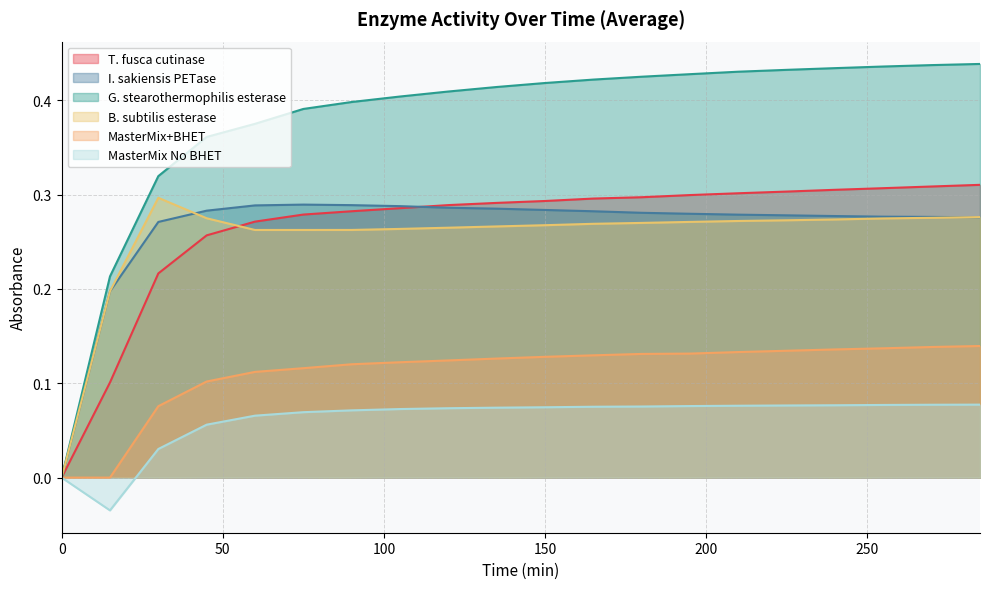

Reading right to left, what are all the values shown in this chart?

T. fusca cutinase: 0.3	0.3	0.3	0.3	0.3	0.3	0.3	0.3	0.3	0.3	0.3	0.3	0.3	0.3	0.3	0.3	0.3	0.2	0.1	0.0
I. sakiensis PETase: 0.3	0.3	0.3	0.3	0.3	0.3	0.3	0.3	0.3	0.3	0.3	0.3	0.3	0.3	0.3	0.3	0.3	0.3	0.2	0.0
G. stearothermophilis esterase: 0.4	0.4	0.4	0.4	0.4	0.4	0.4	0.4	0.4	0.4	0.4	0.4	0.4	0.4	0.4	0.4	0.4	0.3	0.2	0.0
B. subtilis esterase: 0.3	0.3	0.3	0.3	0.3	0.3	0.3	0.3	0.3	0.3	0.3	0.3	0.3	0.3	0.3	0.3	0.3	0.3	0.2	0.0
MasterMix+BHET: 0.1	0.1	0.1	0.1	0.1	0.1	0.1	0.1	0.1	0.1	0.1	0.1	0.1	0.1	0.1	0.1	0.1	0.1	-0.0	0.0
MasterMix No BHET: 0.1	0.1	0.1	0.1	0.1	0.1	0.1	0.1	0.1	0.1	0.1	0.1	0.1	0.1	0.1	0.1	0.1	0.0	-0.0	0.0